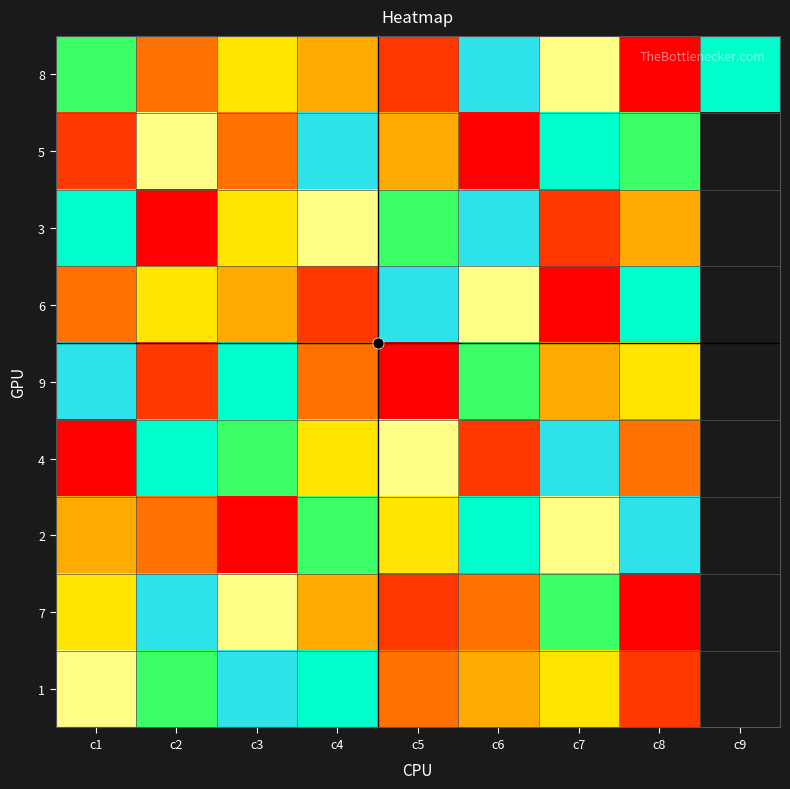

The 2 series shows 4.0 at c1. True or false?

True